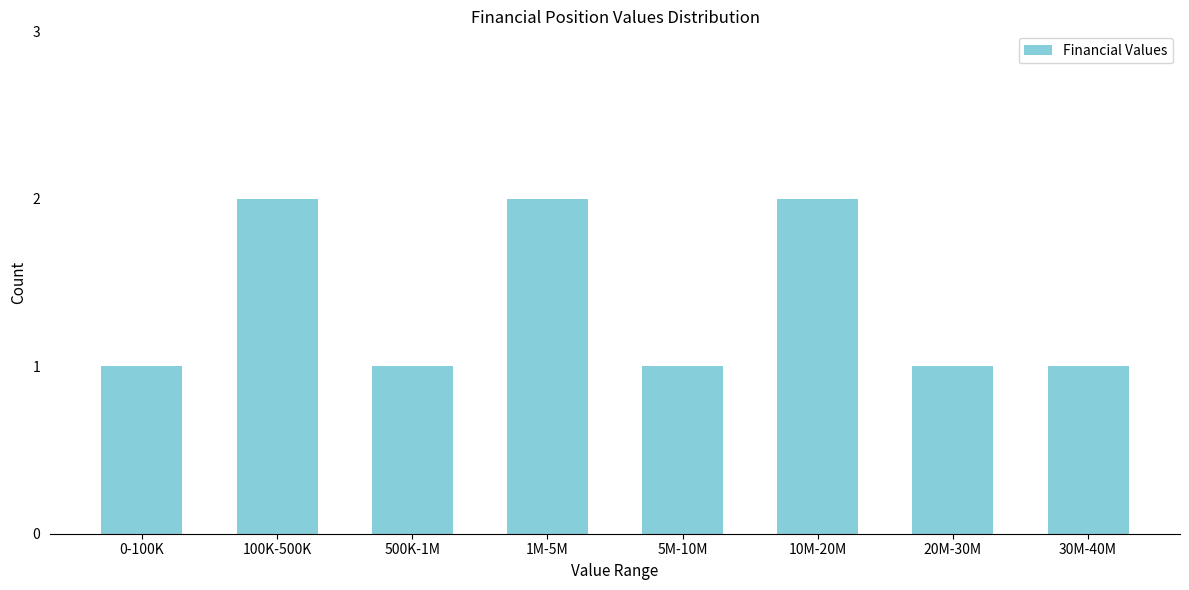

Reading right to left, list all the values displayed in this chart.

30M-40M=1	20M-30M=1	10M-20M=2	5M-10M=1	1M-5M=2	500K-1M=1	100K-500K=2	0-100K=1